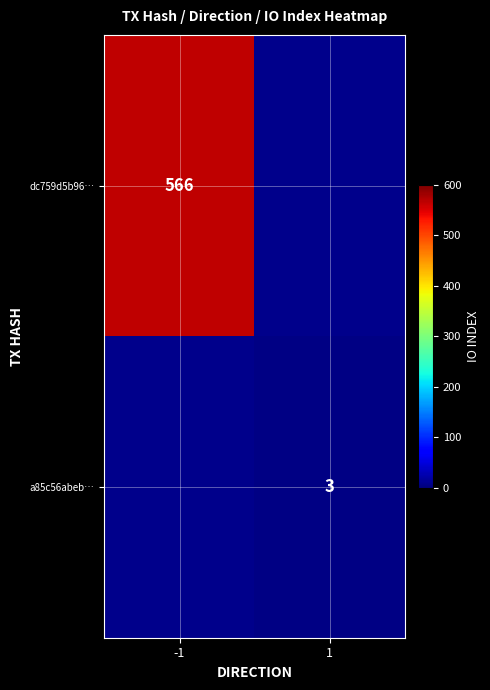

Is the value of dc759d5b96… at -1 greater than the value of a85c56abeb… at 1?

Yes